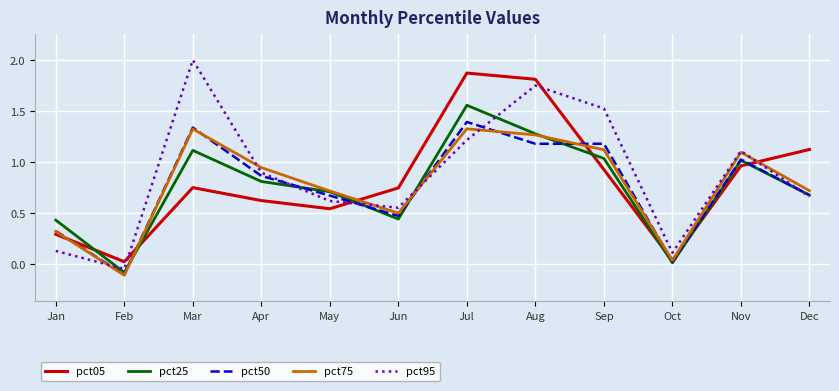

Which series has the largest range (max minus min)?

pct95